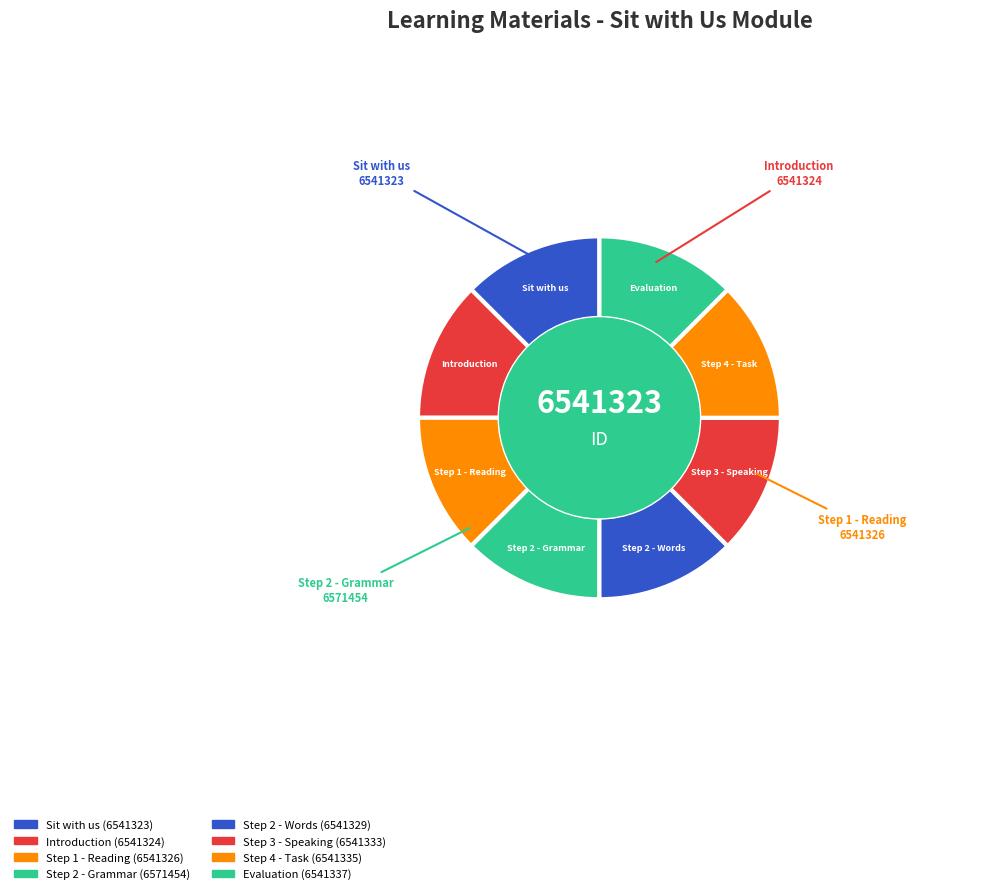

True or false: Step 2 - Words accounts for 12% of the total.

True